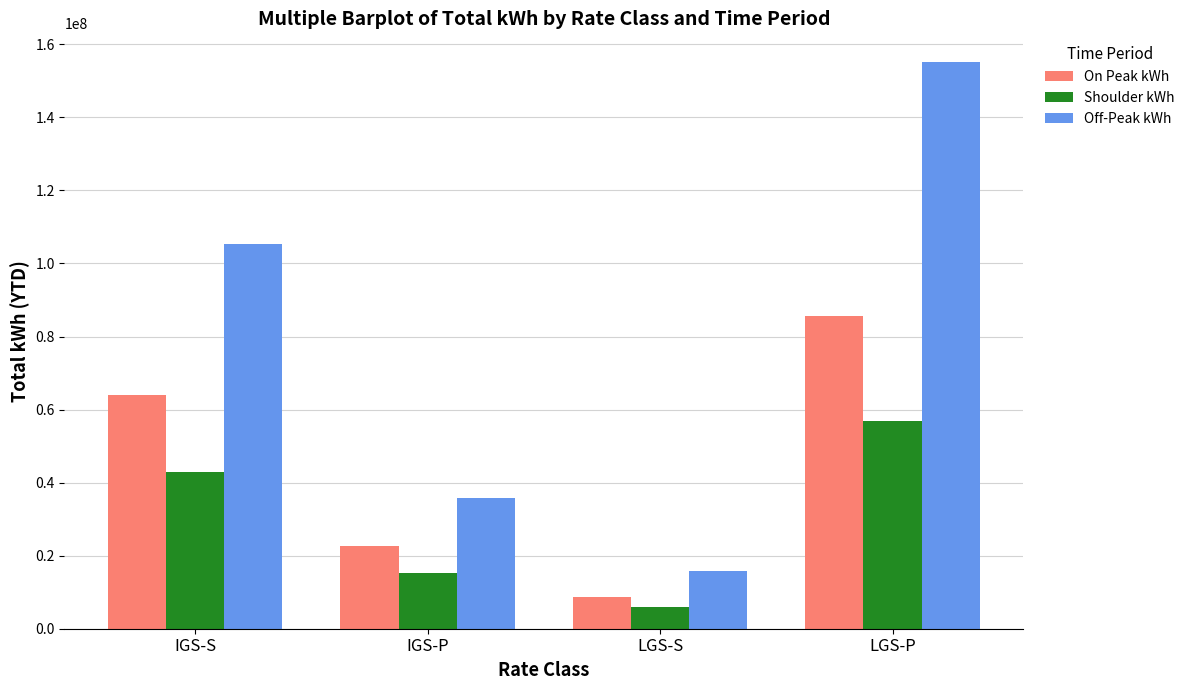

What is the spread (max minus min) of values at IGS-P?

20519435.7